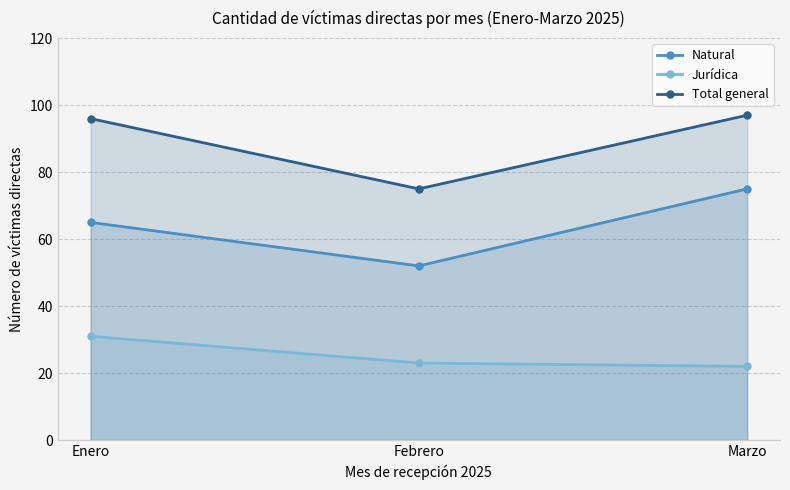

What is the sum of the Natural values at Febrero and Marzo?

127